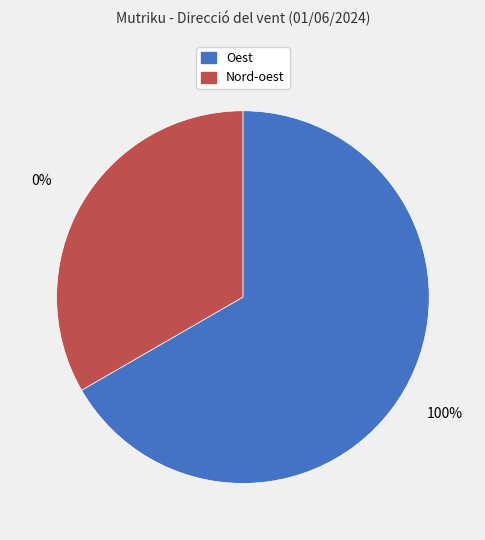

To the nearest percent, what is the difference between the Oest and Nord-oest slice percentages?

33%